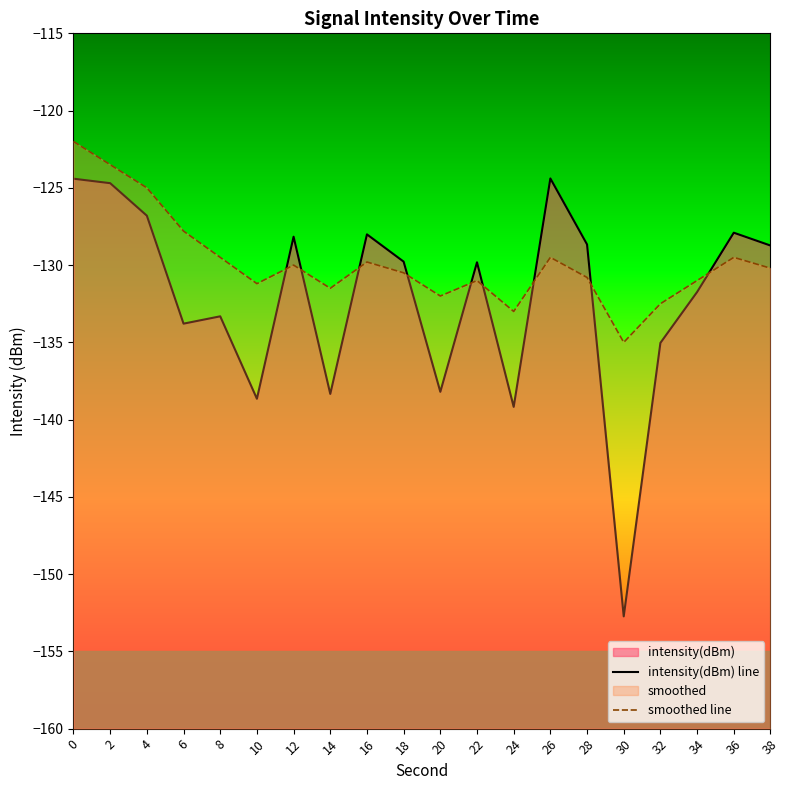

How many data points in smoothed line are less than -130?

11